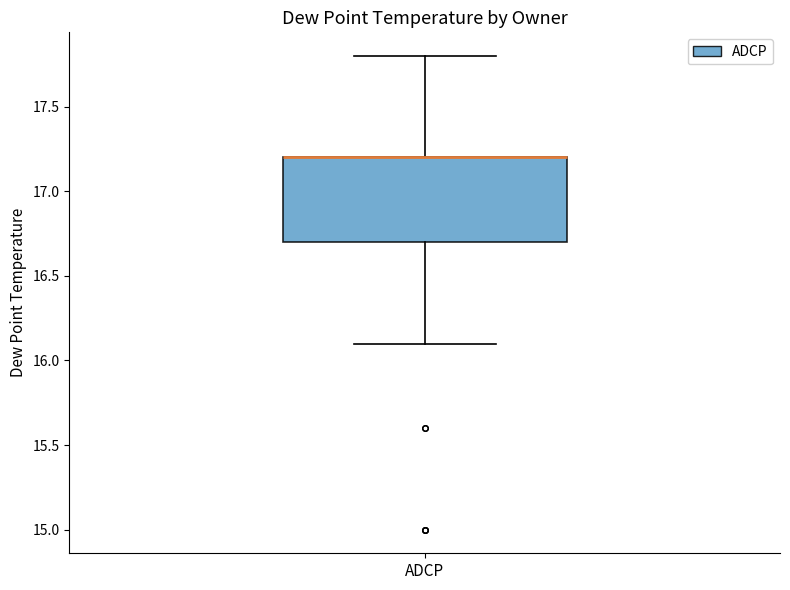

Read this box plot against the y-axis: the position of the median line, the range covered by the box, and the ends of both whiskers. The values are not printed on the chart, so give them approximately, as read against the axis.

median 17.2 (drawn on the box's upper edge), box 16.7 to 17.2, whiskers 16.1 to 17.8